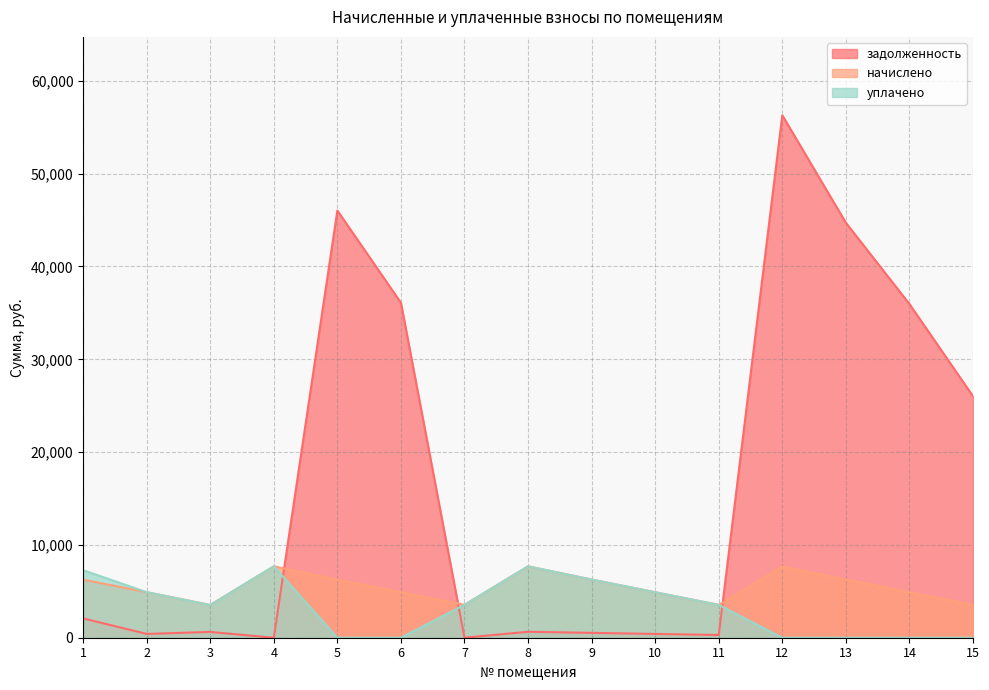

What is the highest value of the начислено series?

7694.8